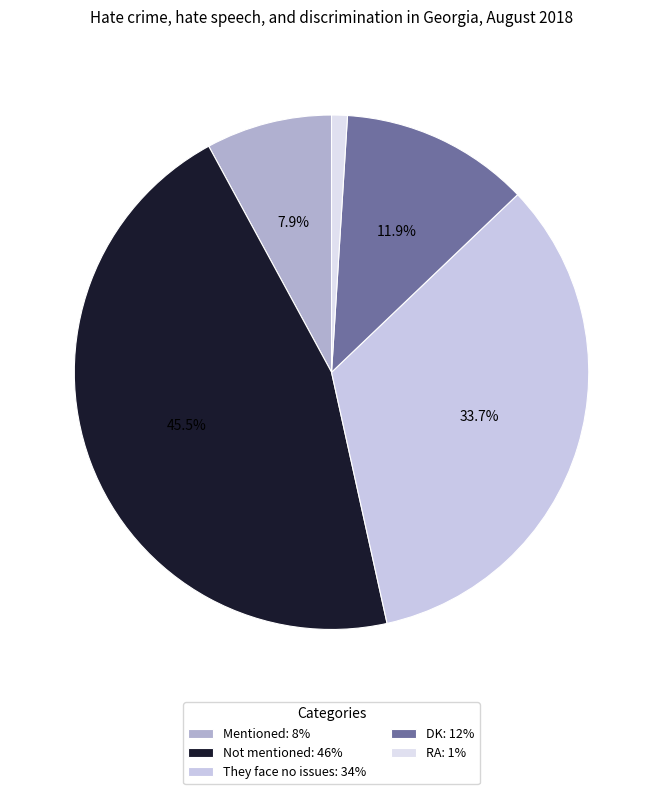

Is it true that Not mentioned is 46% of the pie?

True